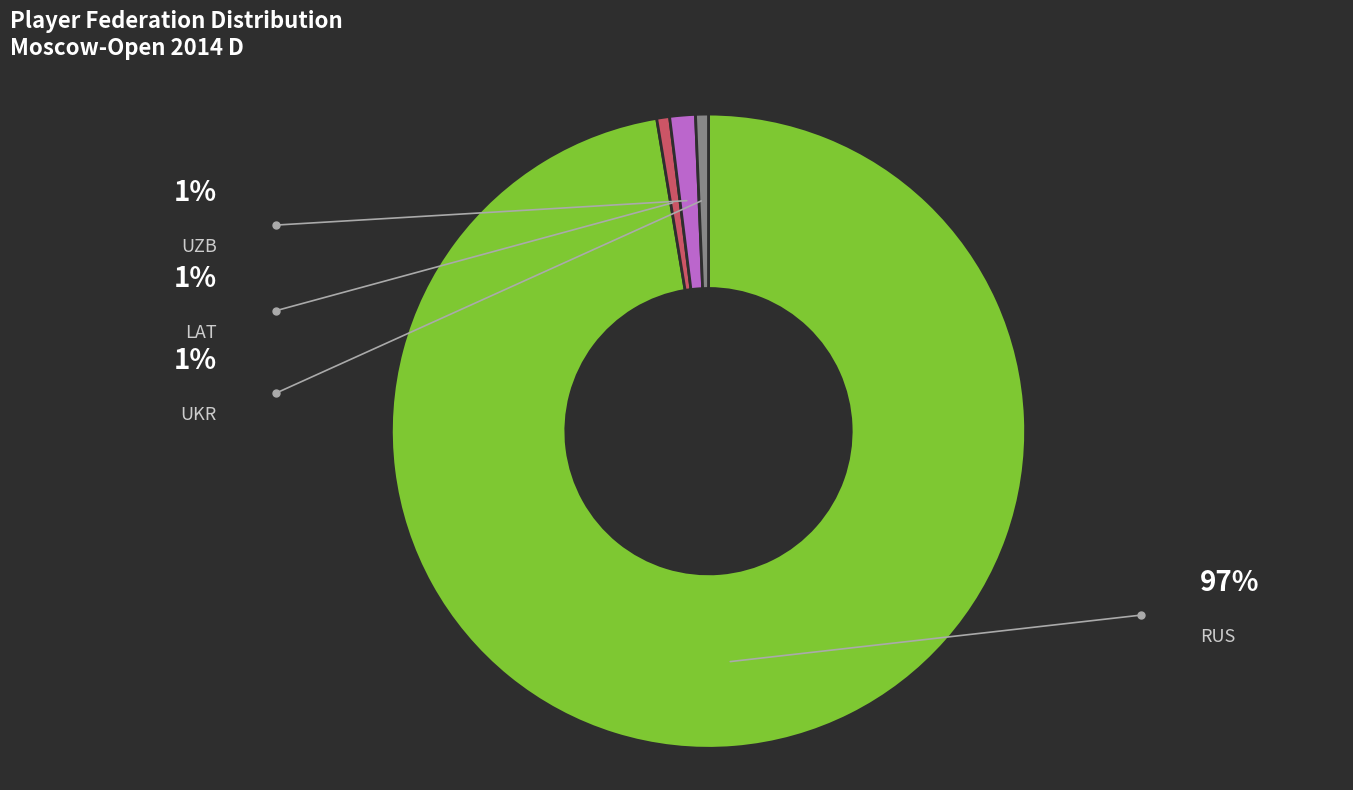

Which category has the smallest portion of the pie?

LAT